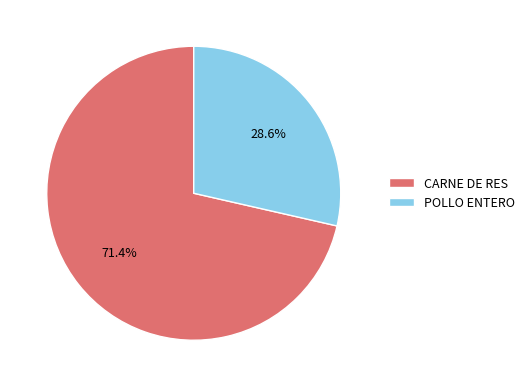

Which category accounts for the majority?

CARNE DE RES